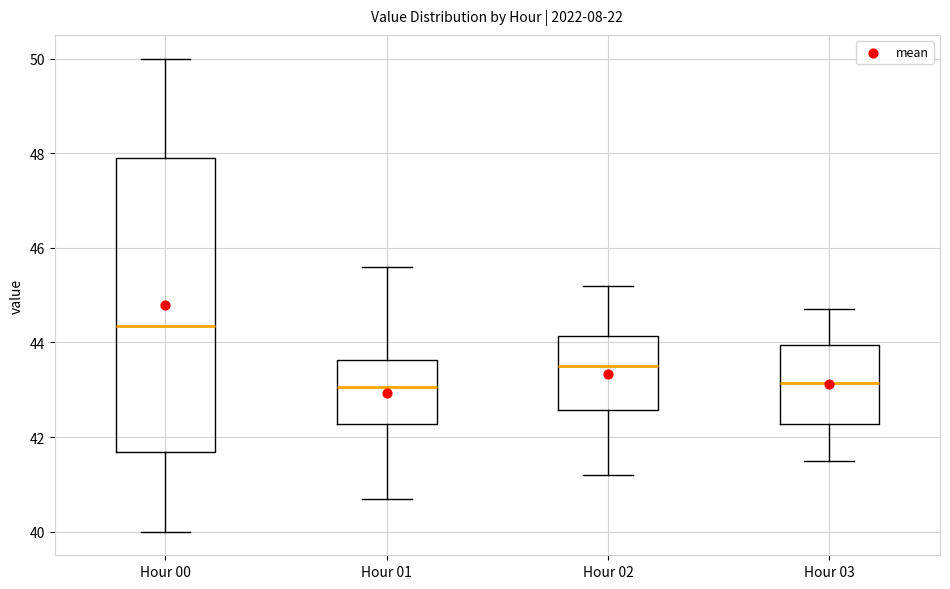

Comparing the boxes themselves (not the whiskers), which one is the tallest?

Hour 00